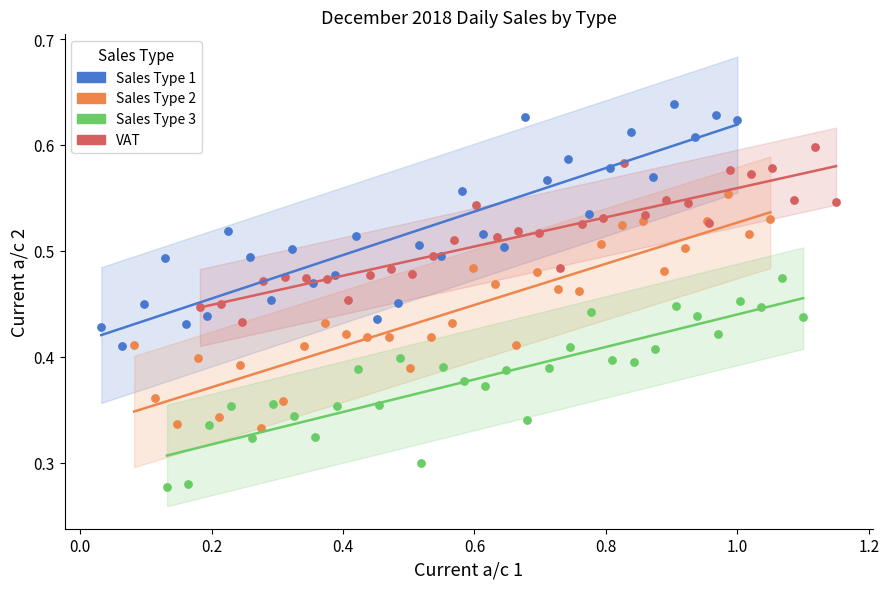

Which series reaches the minimum Y coordinate?

Sales Type 3